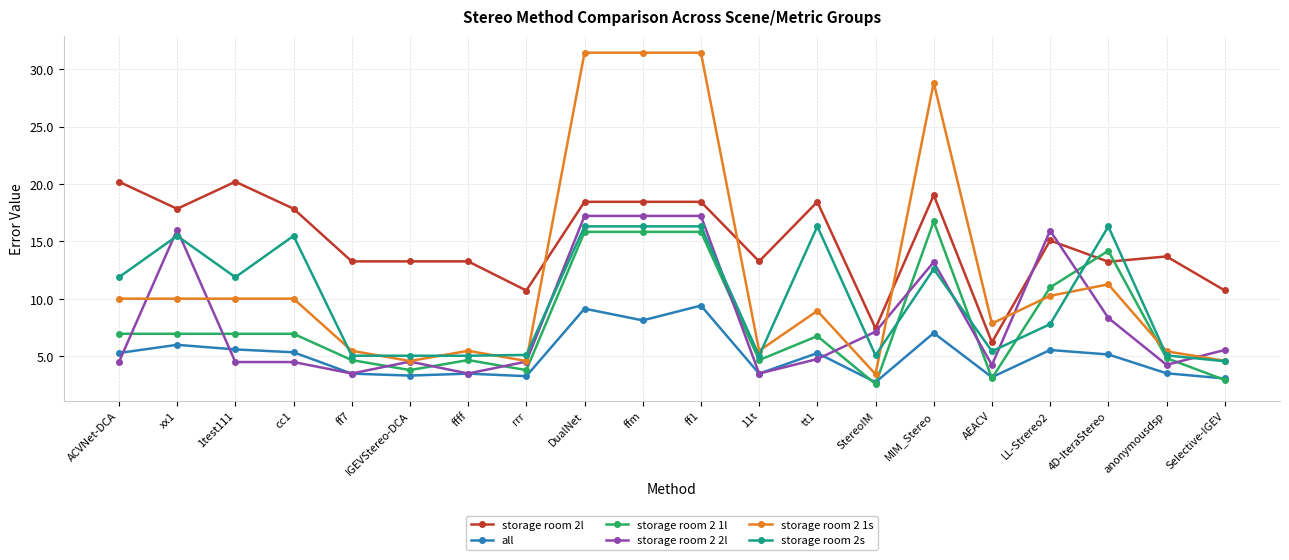

At which category does the chart reach its minimum across all series?

StereoIM